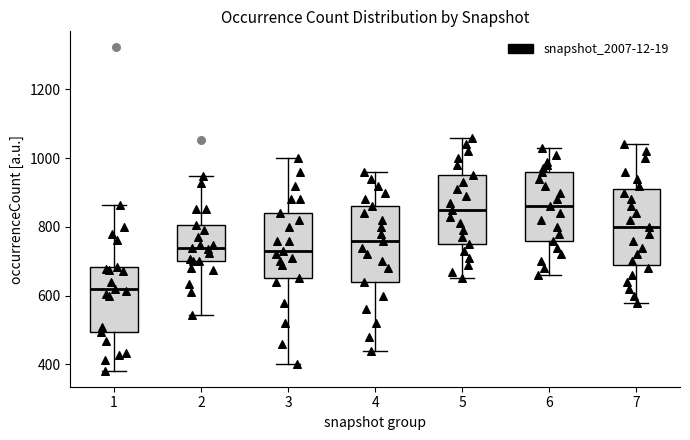

Reading left to right, transcribe this box plot: for each box, give where its median line is, the range the box spans, and where its two whiskers end, as read against the y-axis. The values are not printed on the chart, so give them approximately, as read against the axis.

1: median 620, box 500 to 680, whiskers 380 to 860
2: median 740, box 700 to 800, whiskers 540 to 940
3: median 740, box 660 to 840, whiskers 400 to 1000
4: median 760, box 640 to 860, whiskers 440 to 960
5: median 860, box 760 to 960, whiskers 660 to 1060
6: median 860, box 760 to 960, whiskers 660 to 1040
7: median 800, box 700 to 920, whiskers 580 to 1040